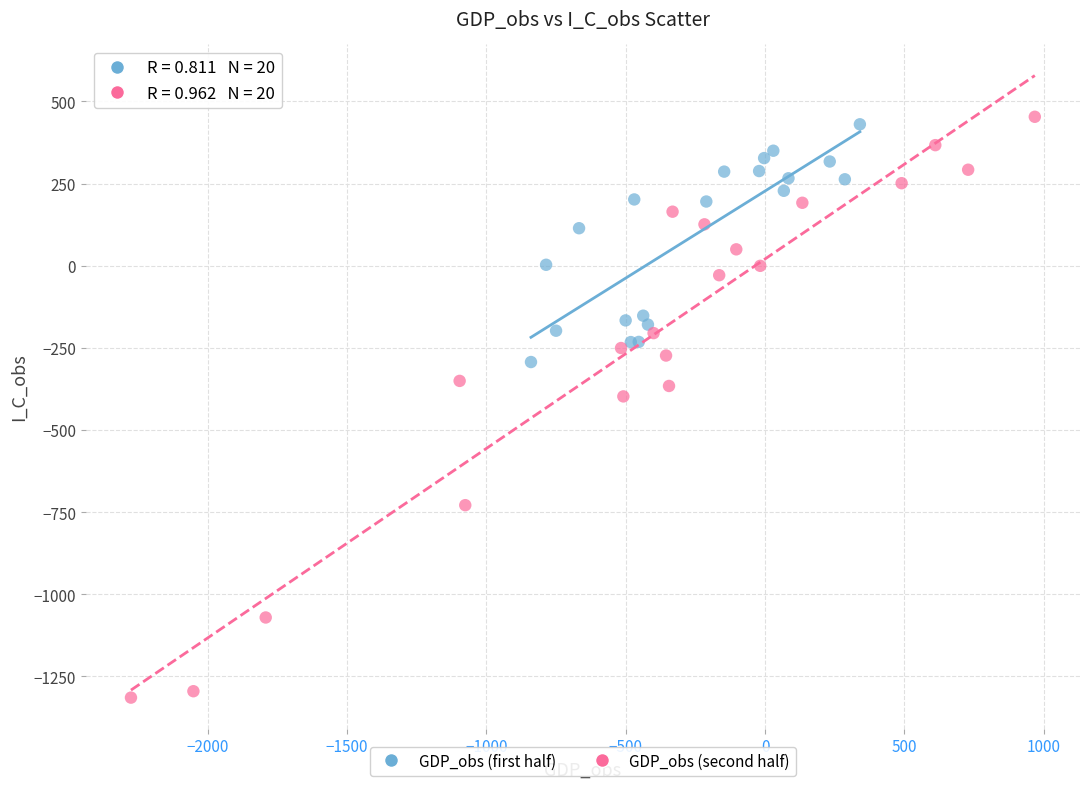

Which series has the largest Y range (max minus min)?

GDP_obs (second half)